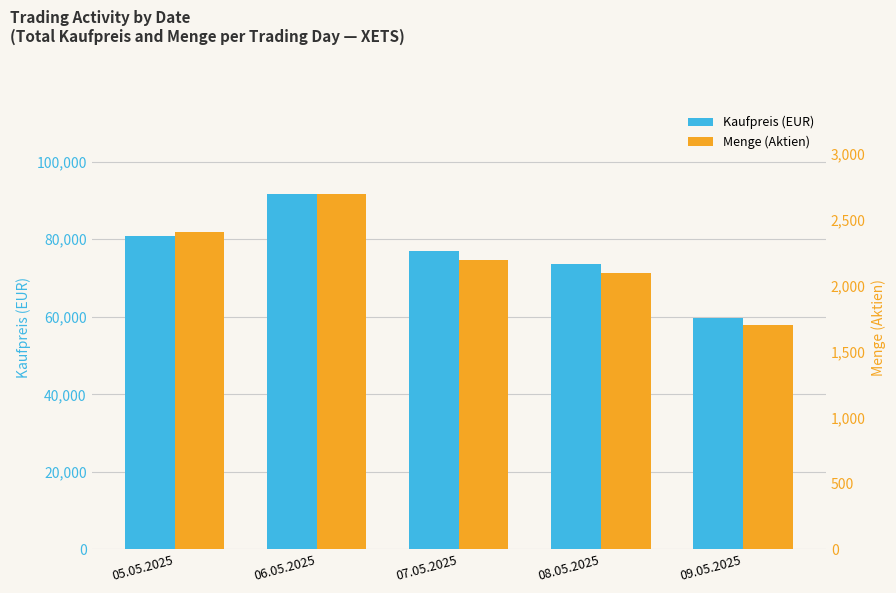

True or false: Menge (Aktien) has a value of 2100.0 at 08.05.2025.

True